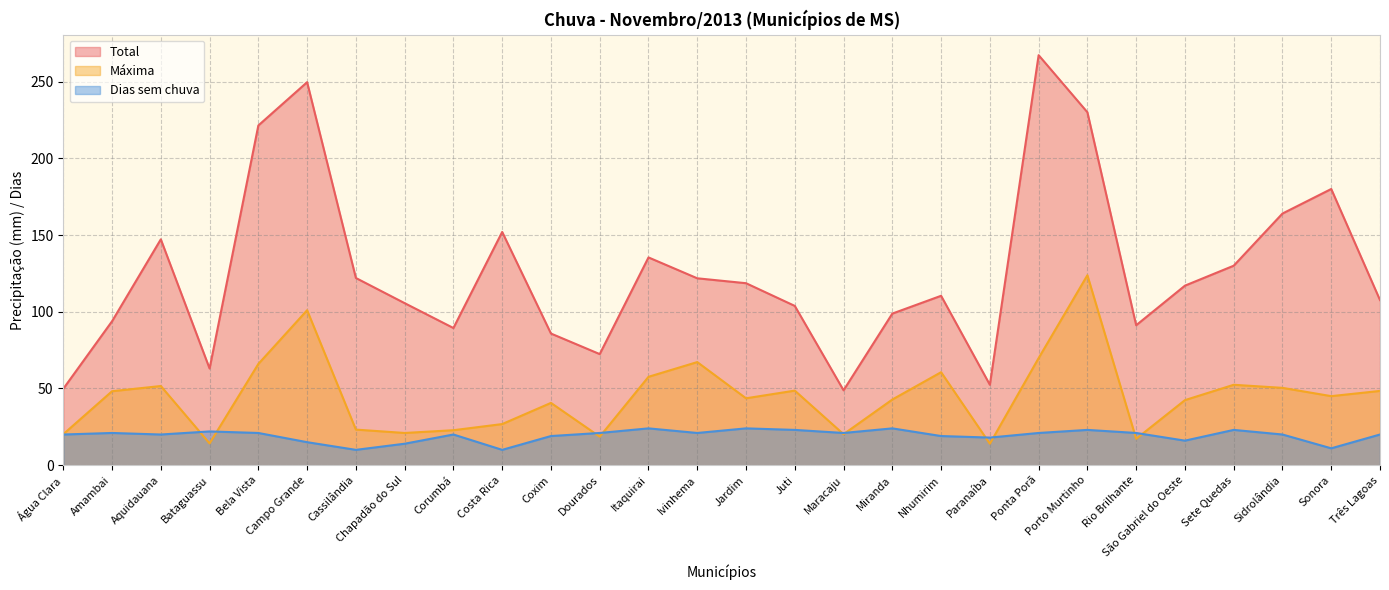

Which series ends up on top after the final intersection of Máxima and Dias sem chuva?

Máxima